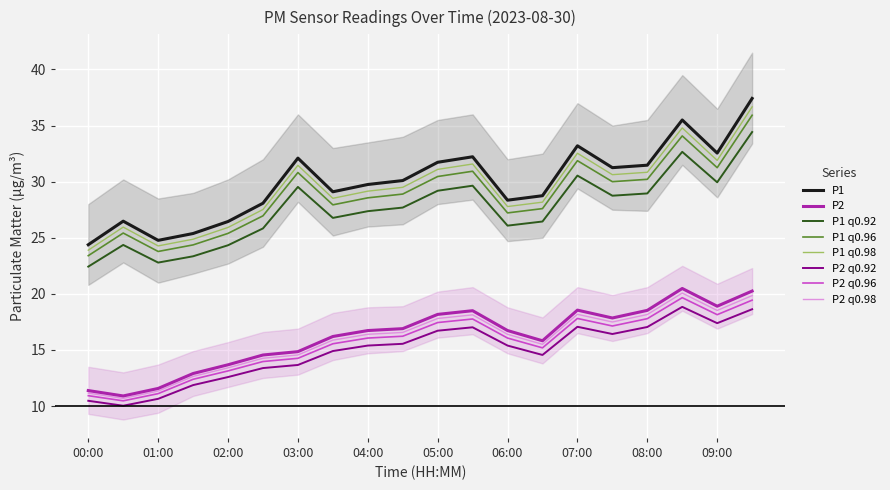

What is the difference between the maximum and second lowest values in the P1 series?

12.7